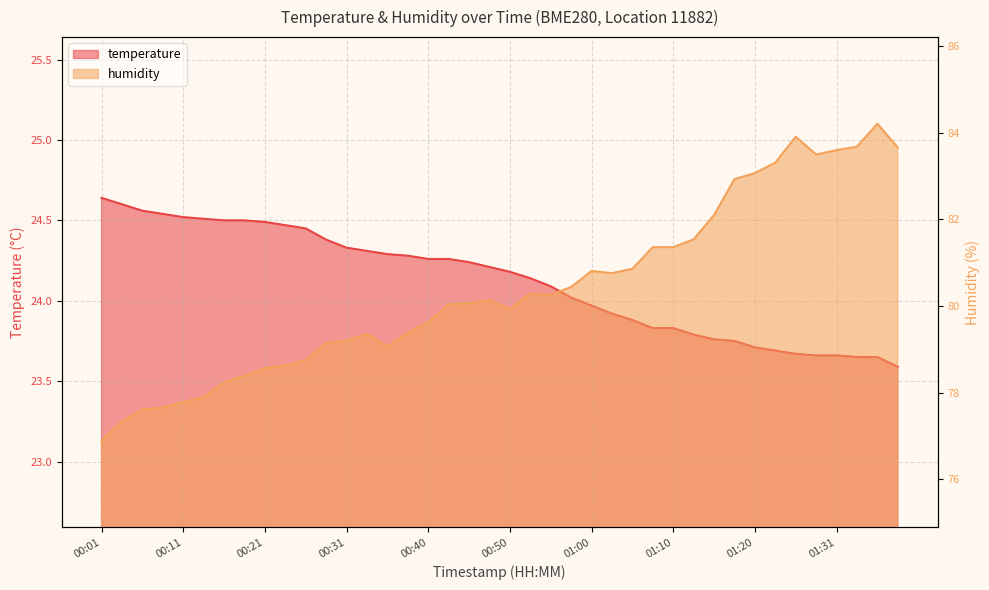

How many values in the humidity series are below 80?

18